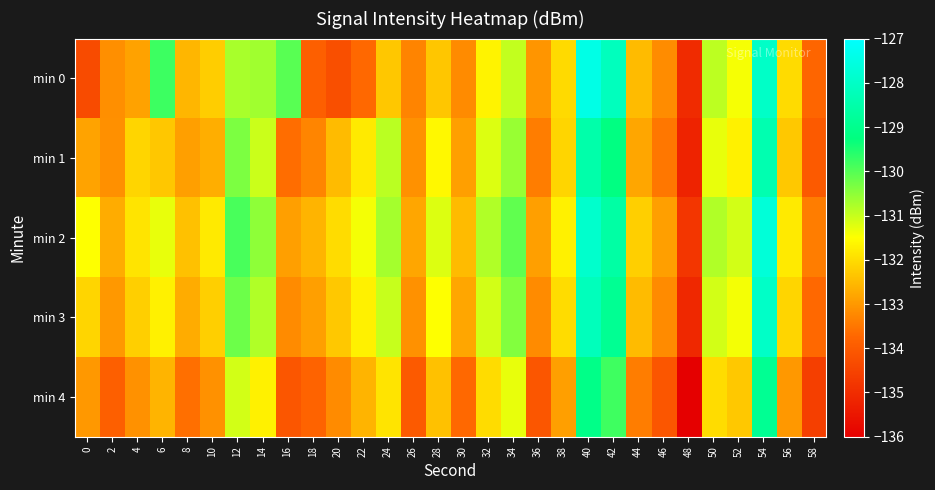

Rank the series at 12 from highest to lowest value.

min 2, min 3, min 1, min 0, min 4